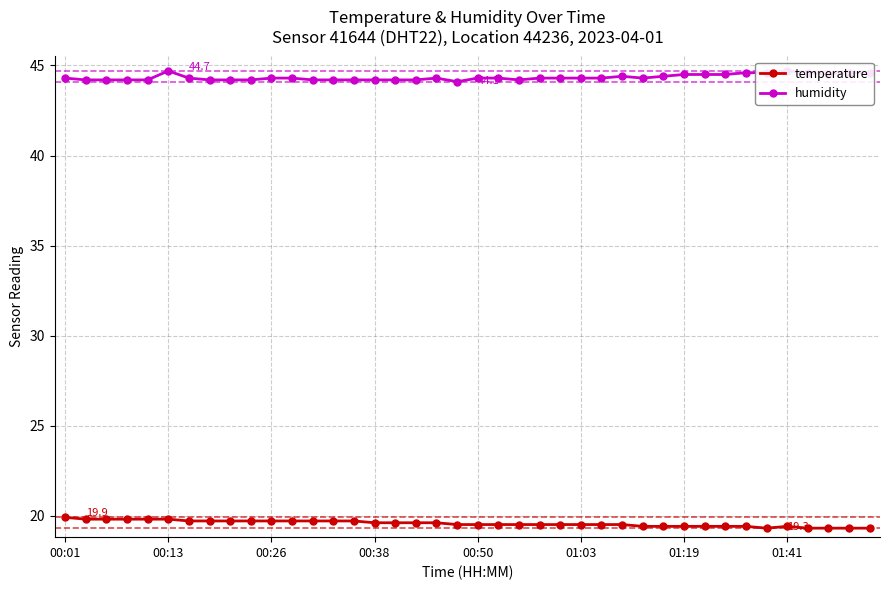

True or false: temperature has a value of 6.8 at 12.

False